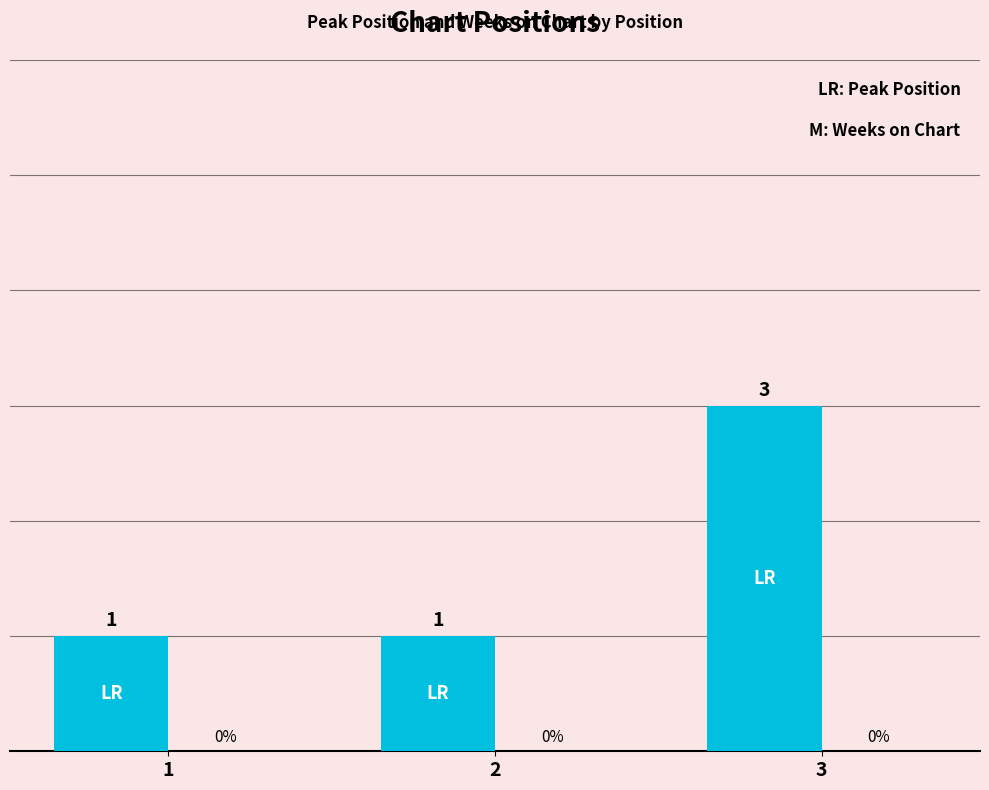

Reading right to left, transcribe all the data shown in this chart.

3	1	1